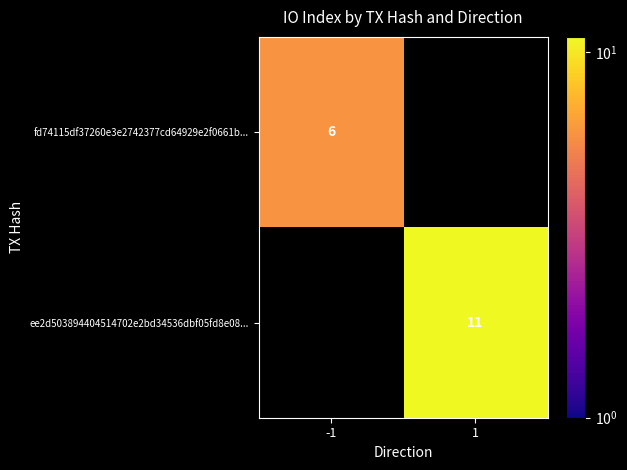

True or false: ee2d503894404514702e2bd34536dbf05fd8e08... has a value of 19 at 1.

False